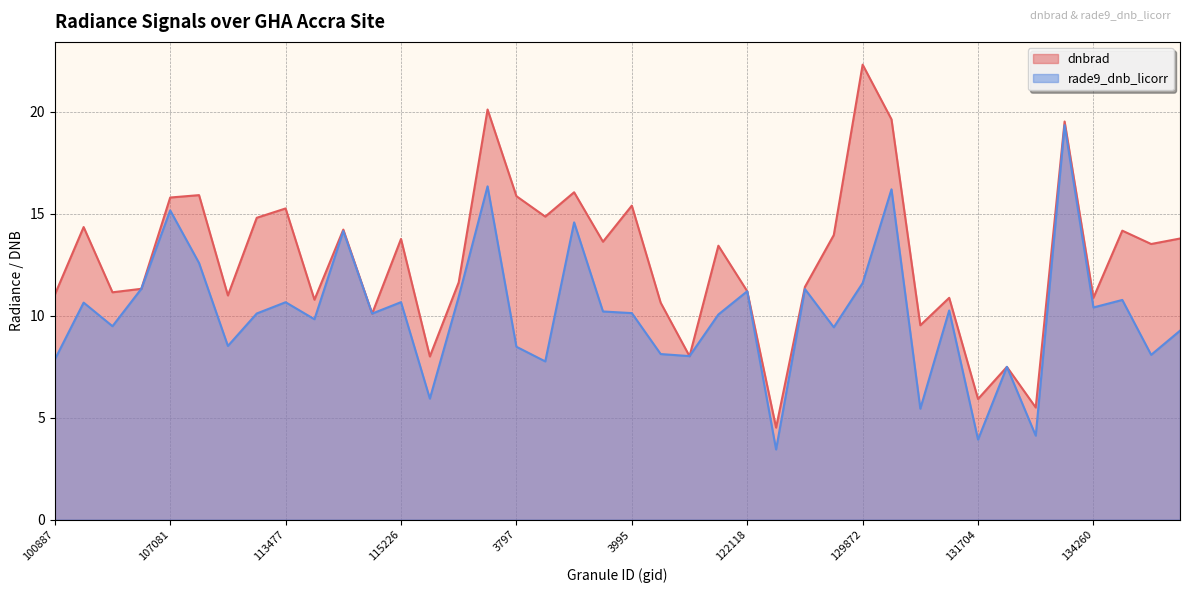

How many intersections are there between dnbrad and rade9_dnb_licorr?

8